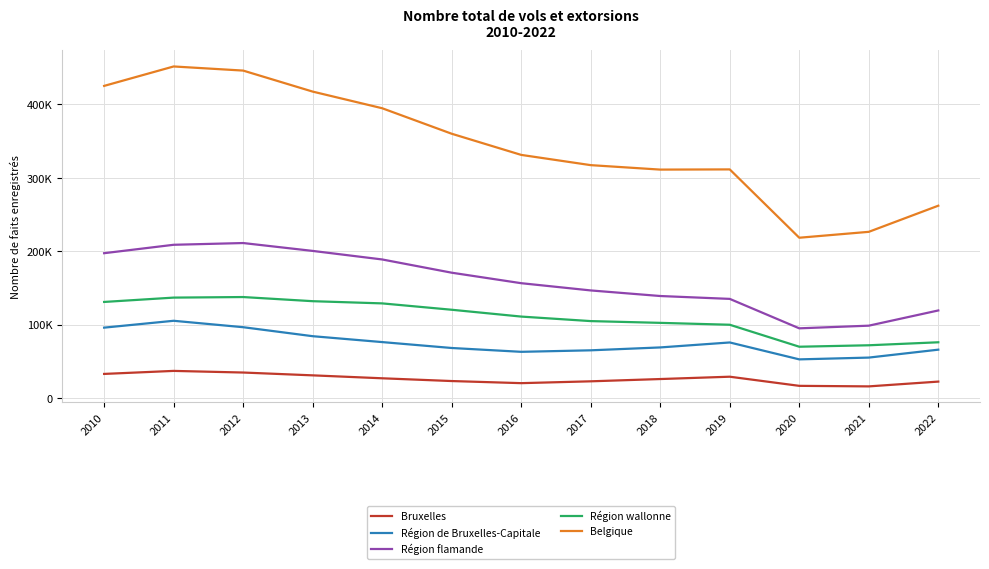

What is the value of the Région wallonne point at the 3rd from the left?

137882